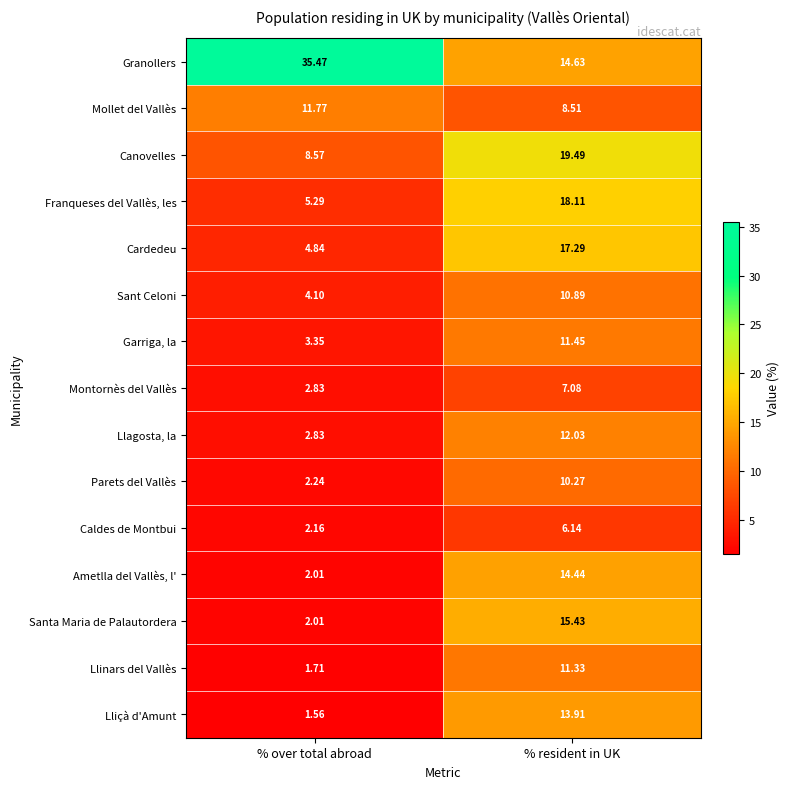

Is the value of Granollers at % resident in UK greater than the value of Santa Maria de Palautordera at % over total abroad?

Yes